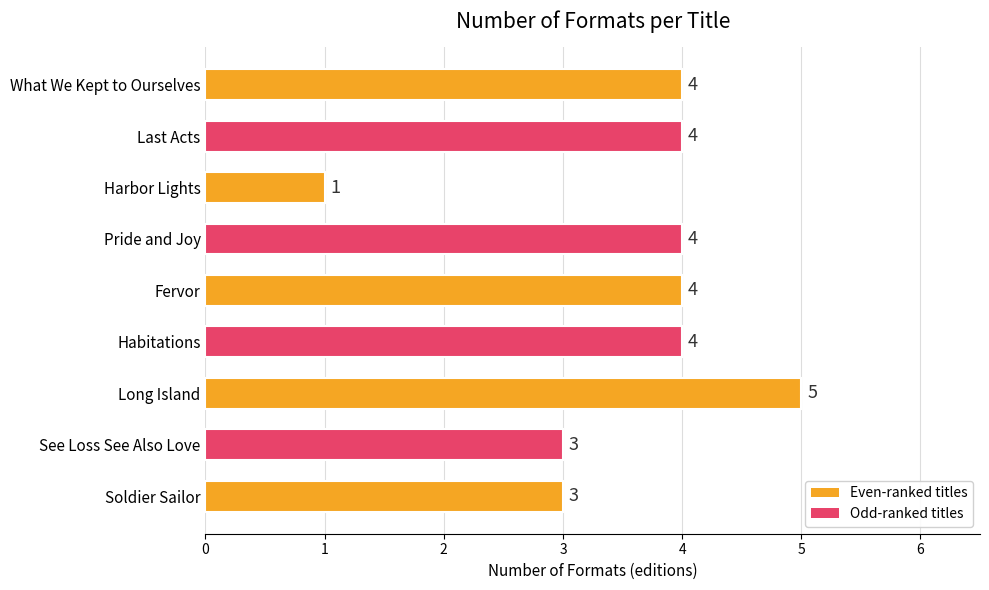

Between Habitations and Soldier Sailor, which is larger?

Habitations